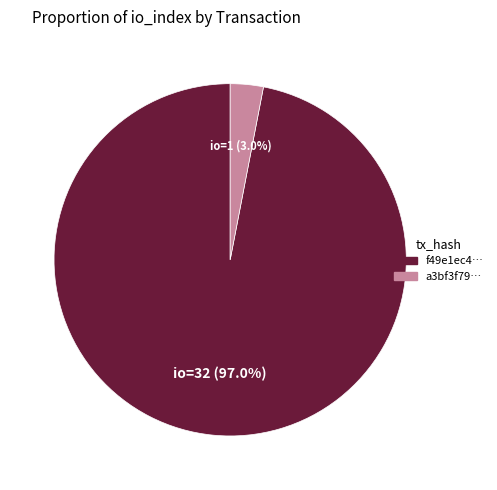

Which category has the smallest portion of the pie?

a3bf3f79…